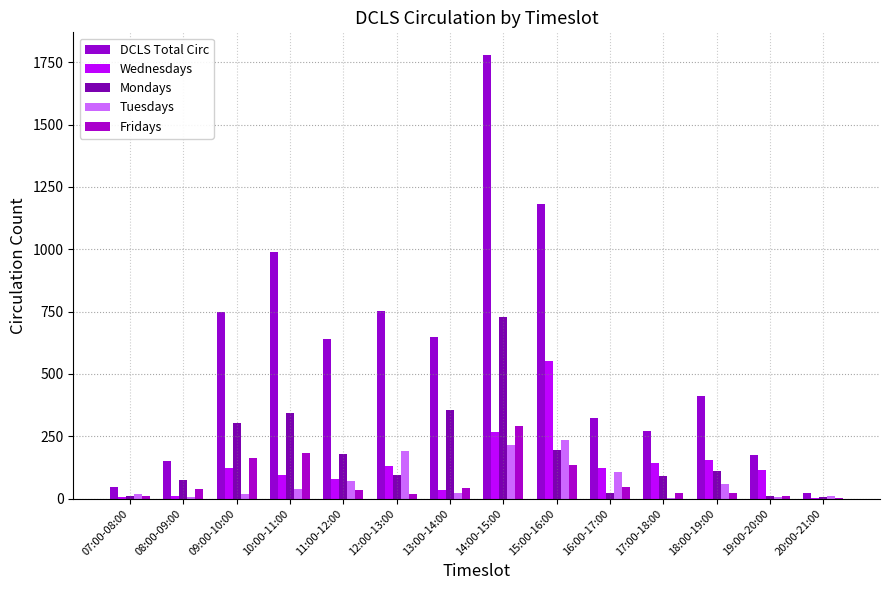

The value of Fridays at 08:00-09:00 is 37. True or false?

True